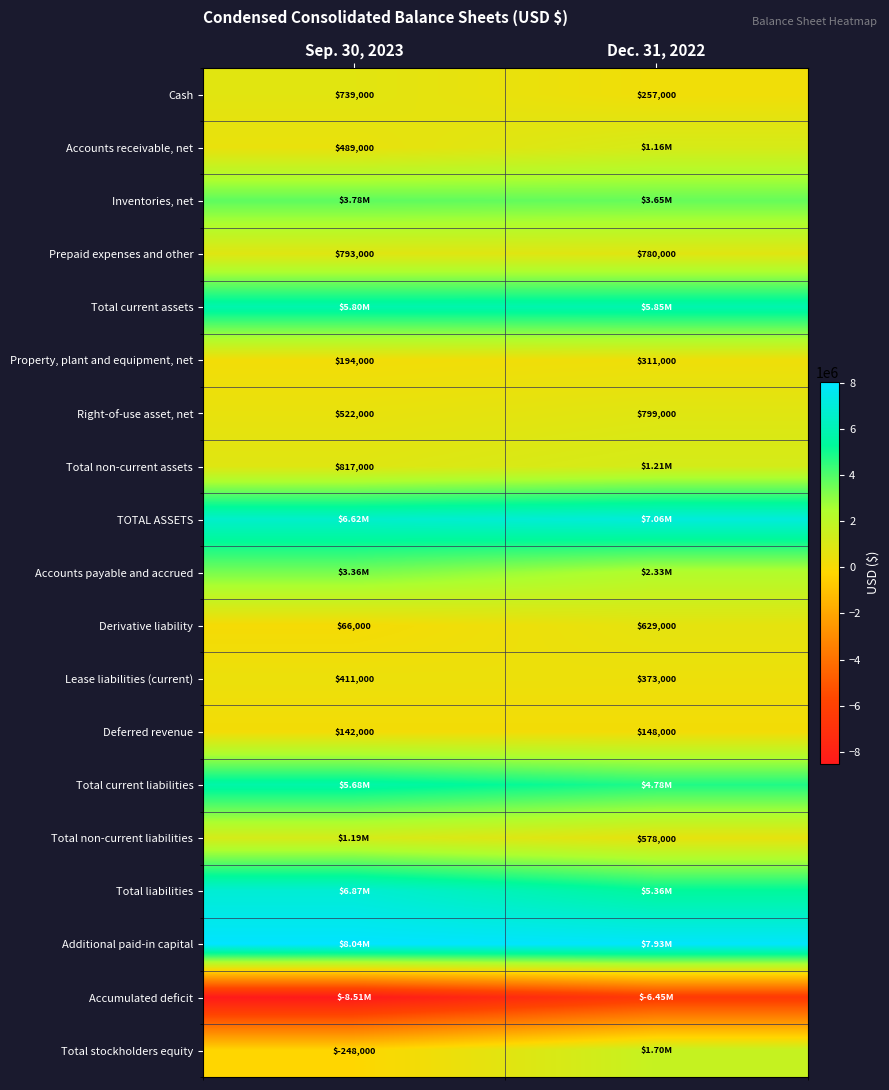

Count the number of data series in this chart.

19